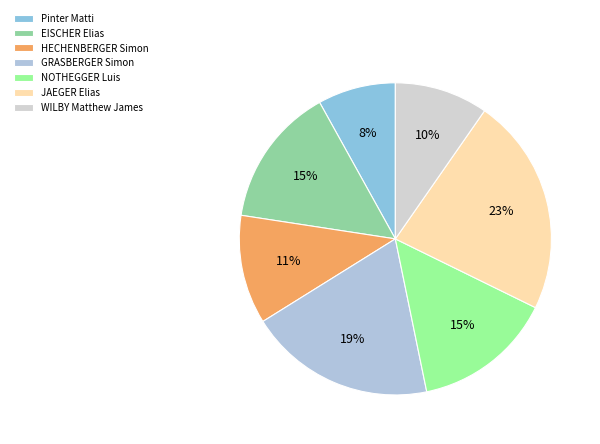

How many slices are in this pie chart?

7